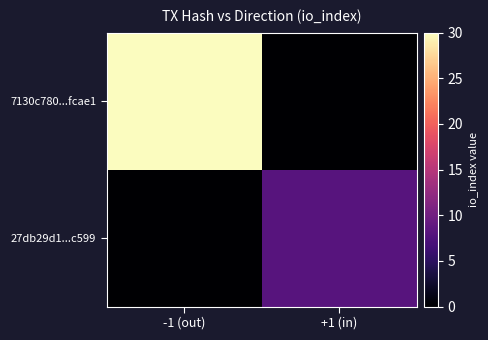

Which series has the largest range (max minus min)?

7130c780...fcae1